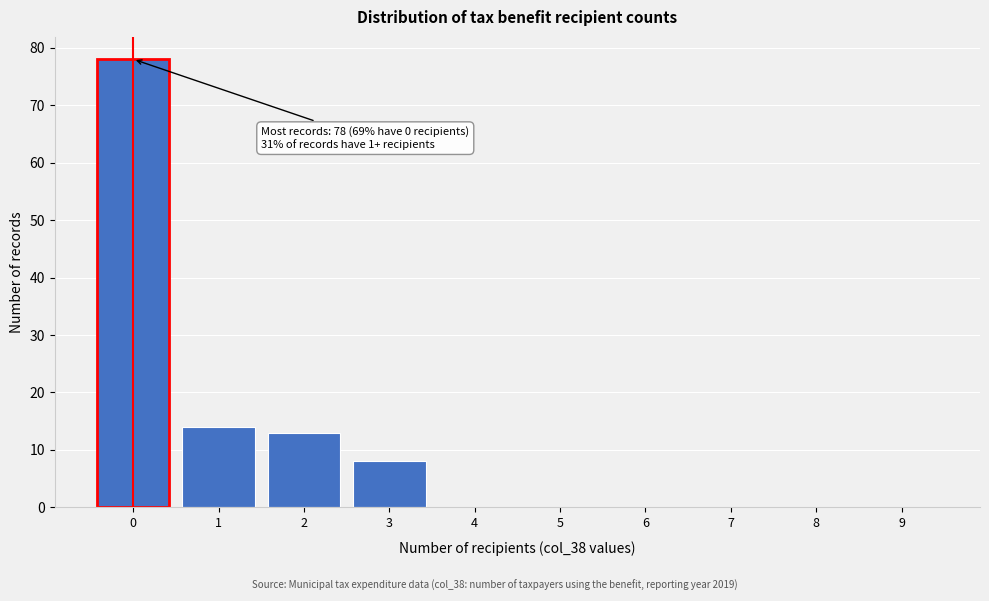

Reading left to right, transcribe all the data shown in this chart.

0=78	1=14	2=13	3=8	4=0	5=0	6=0	7=0	8=0	9=0